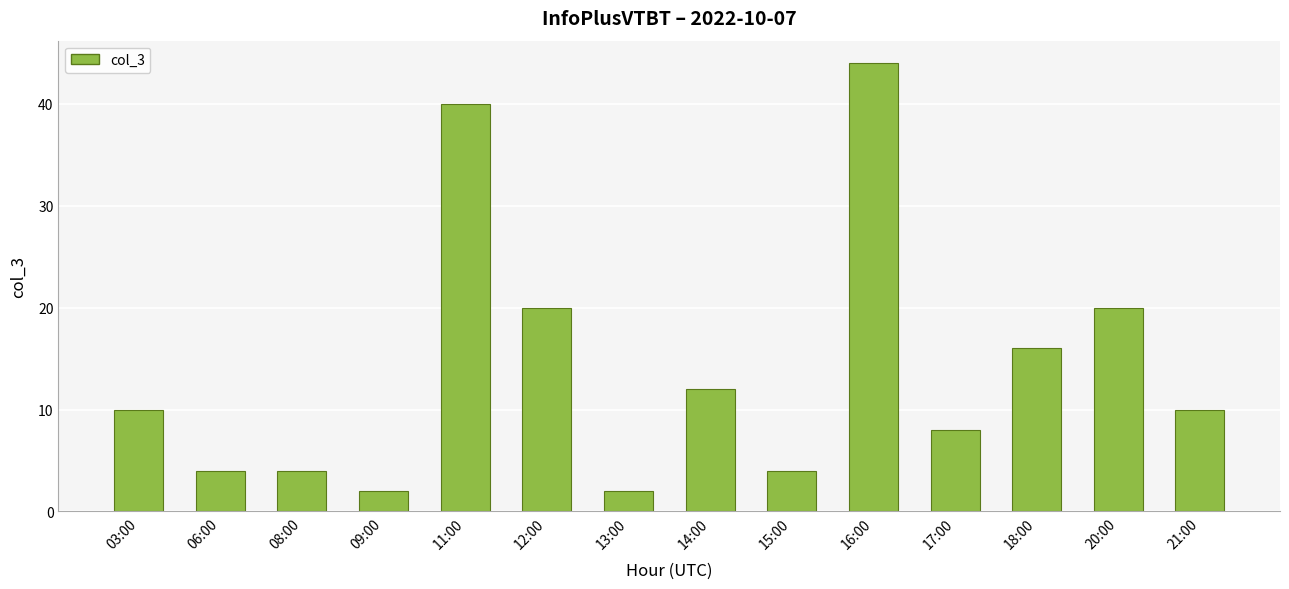

The chart shows a value of 11 at 16:00. True or false?

False